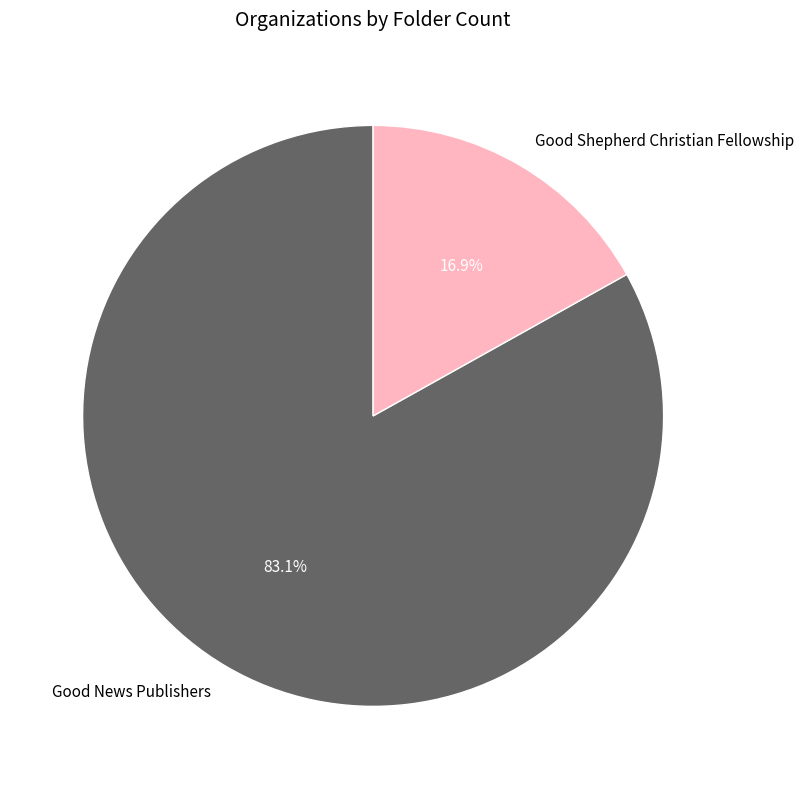

Is there any slice that represents more than half of the pie?

Yes